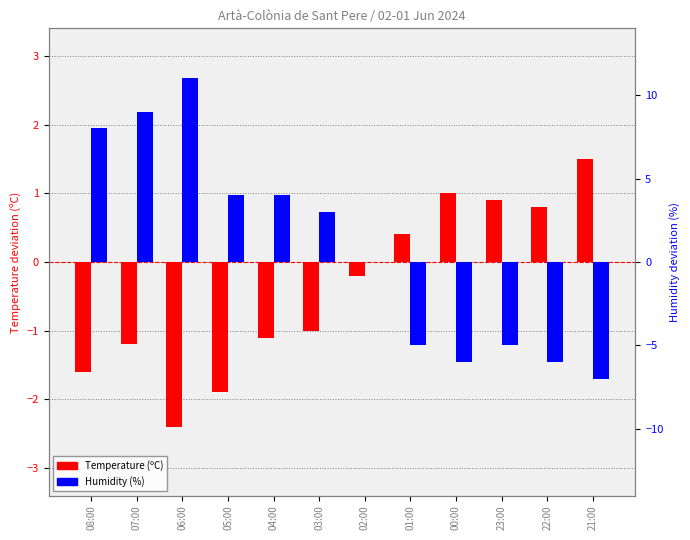

How many negative values does the Temperature (ºC) series have?

7